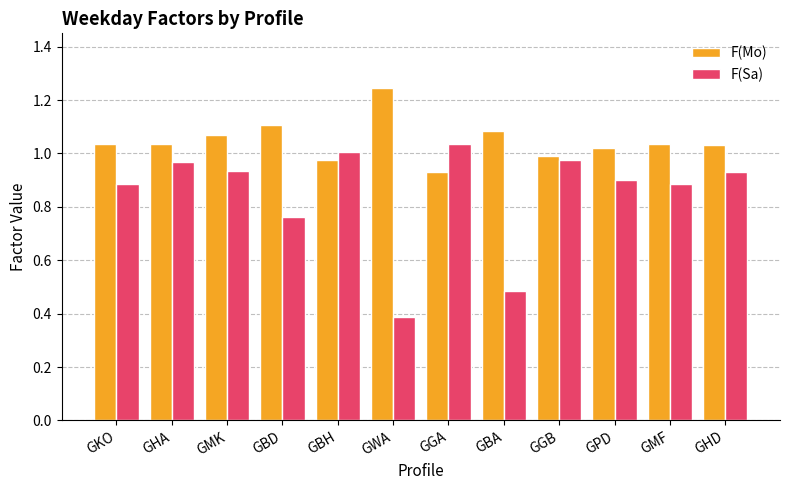

At GBD, list the series in order from largest to smallest.

F(Mo), F(Sa)